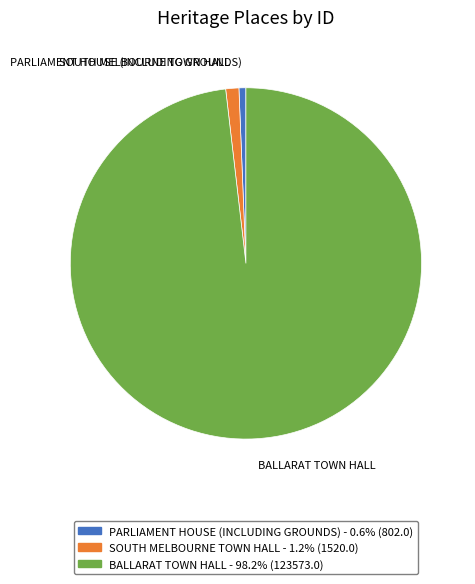

Rank the categories by value from lowest to highest.

PARLIAMENT HOUSE (INCLUDING GROUNDS), SOUTH MELBOURNE TOWN HALL, BALLARAT TOWN HALL